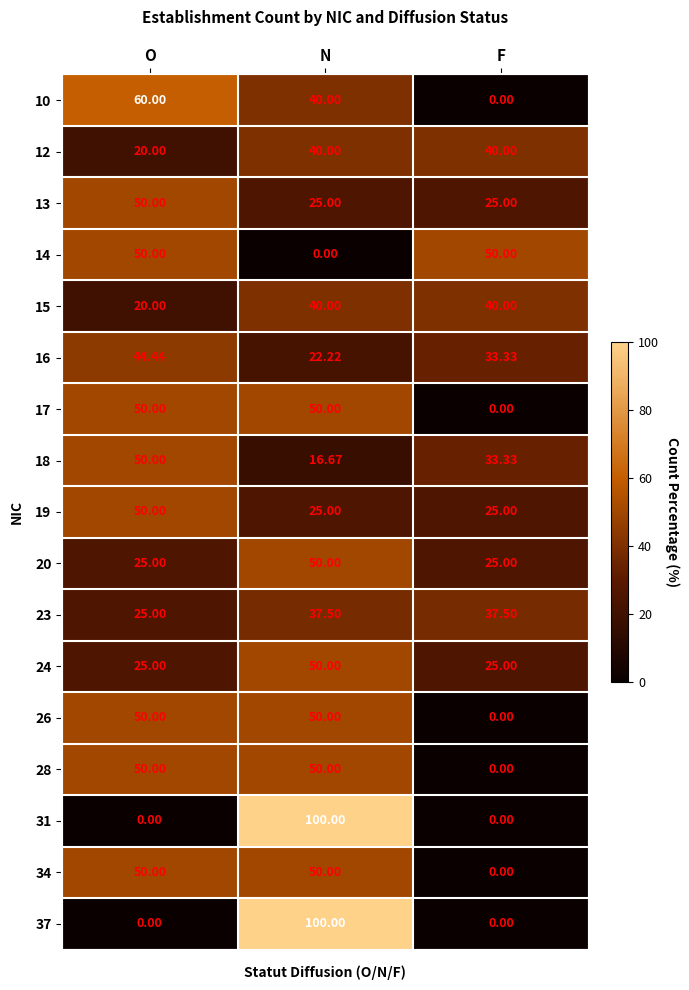

Which category has the highest value in the 24 series?

N